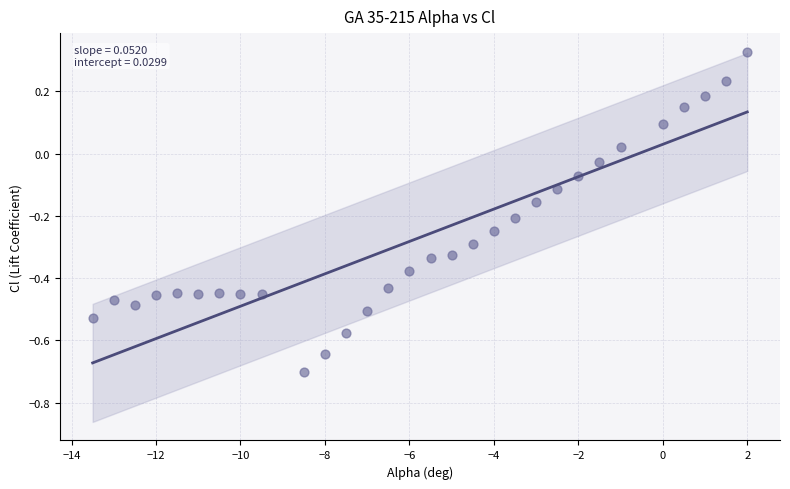

What is the range of Y values (max minus min)?

1.0